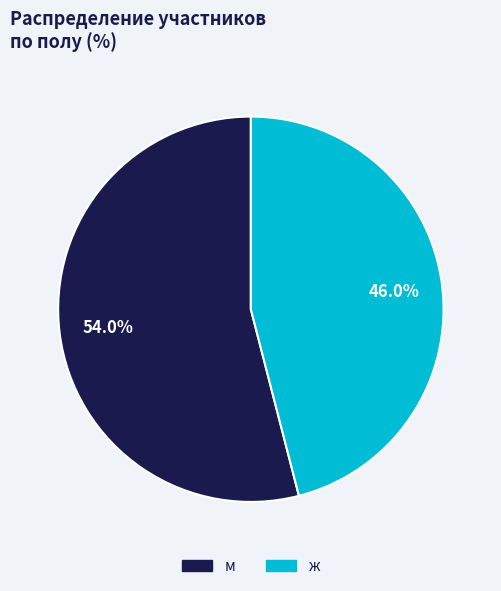

Which slice is the smallest?

ж